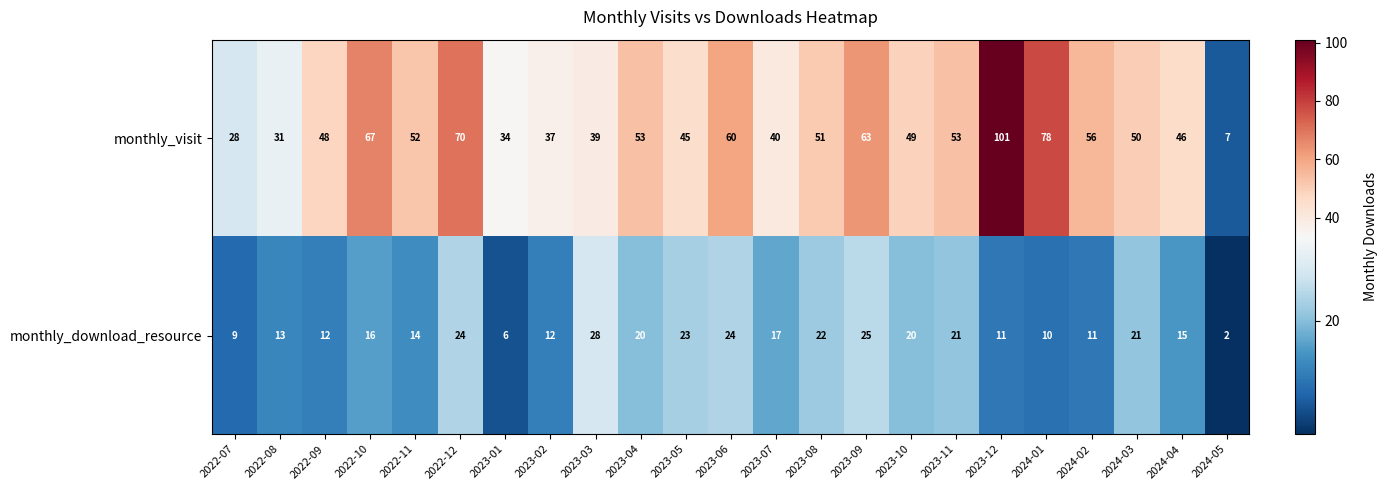

What is the difference between the monthly_visit values at 2023-11 and 2024-01?

25